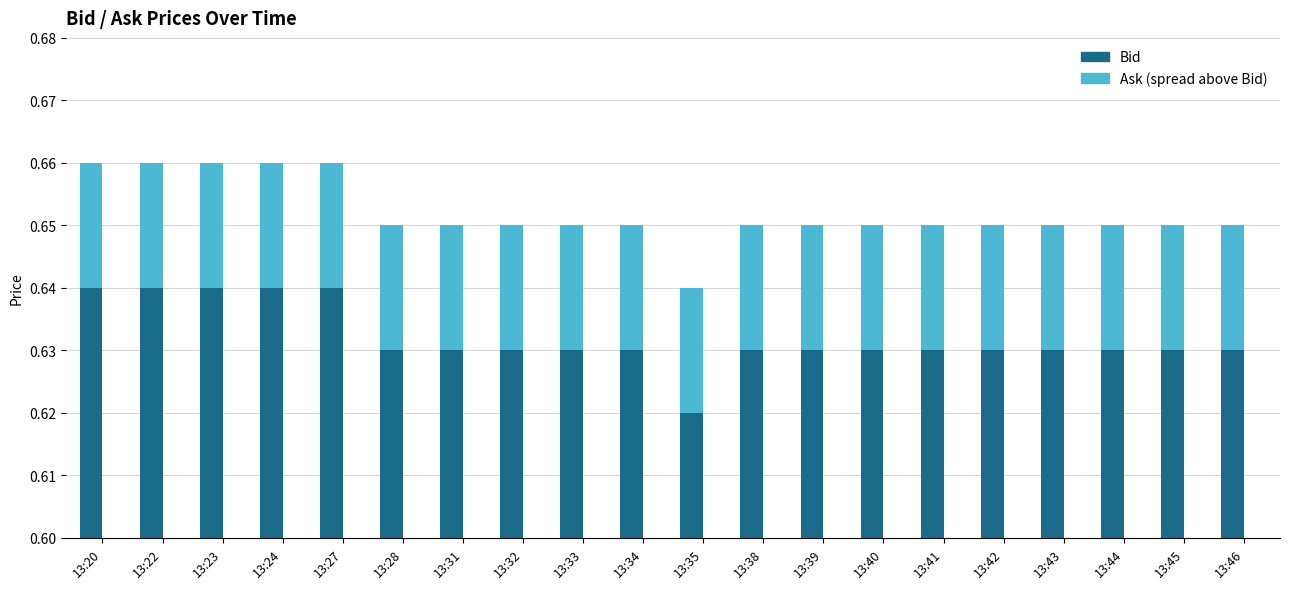

Where is Ask (spread above Bid) nearest to the value 0?

13:20